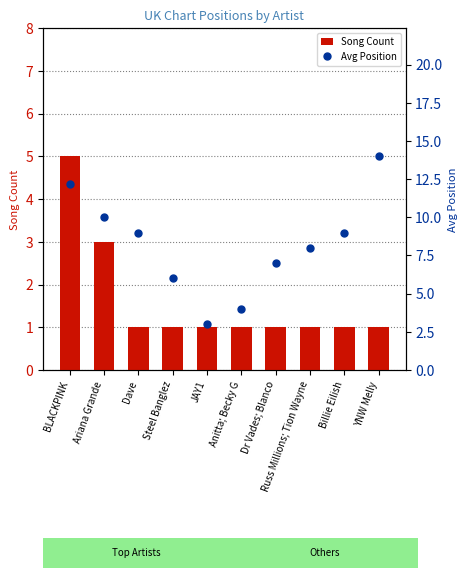

What are all the series names shown in the legend?

Song Count, Avg Position